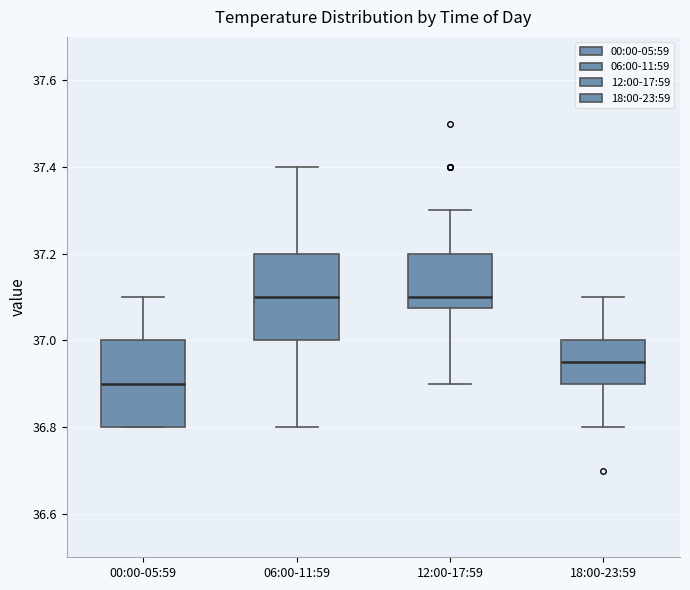

Where is the upper edge of the box for 12:00-17:59 on the y-axis? The values are not printed on the chart, so give them approximately, as read against the axis.

37.20